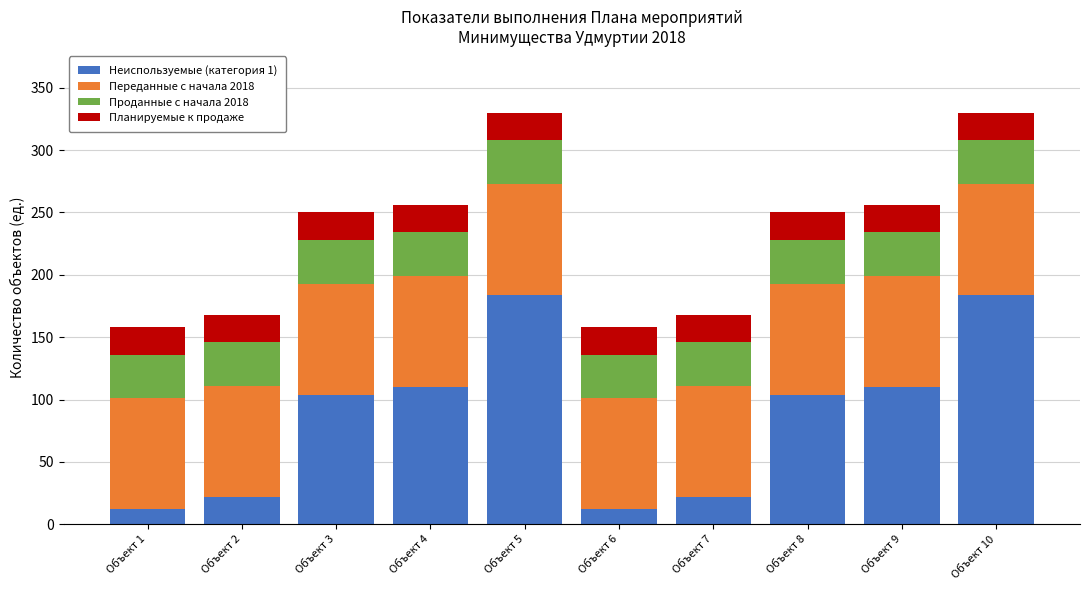

What is the total value across all series at Объект 6?

158